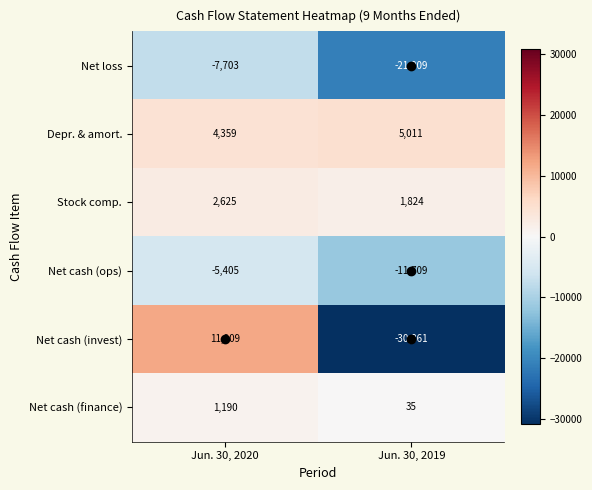

Which series has the largest total across all categories?

Depr. & amort.